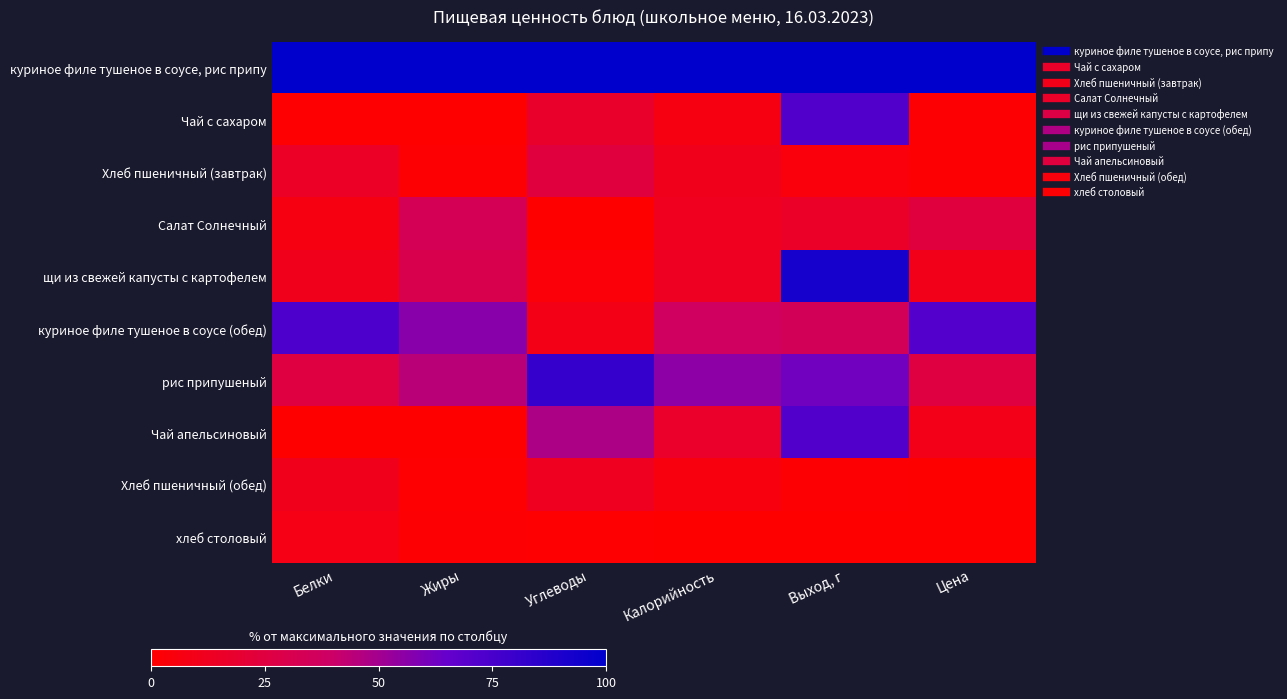

Which has a higher value, Выход, г or Углеводы?

Выход, г